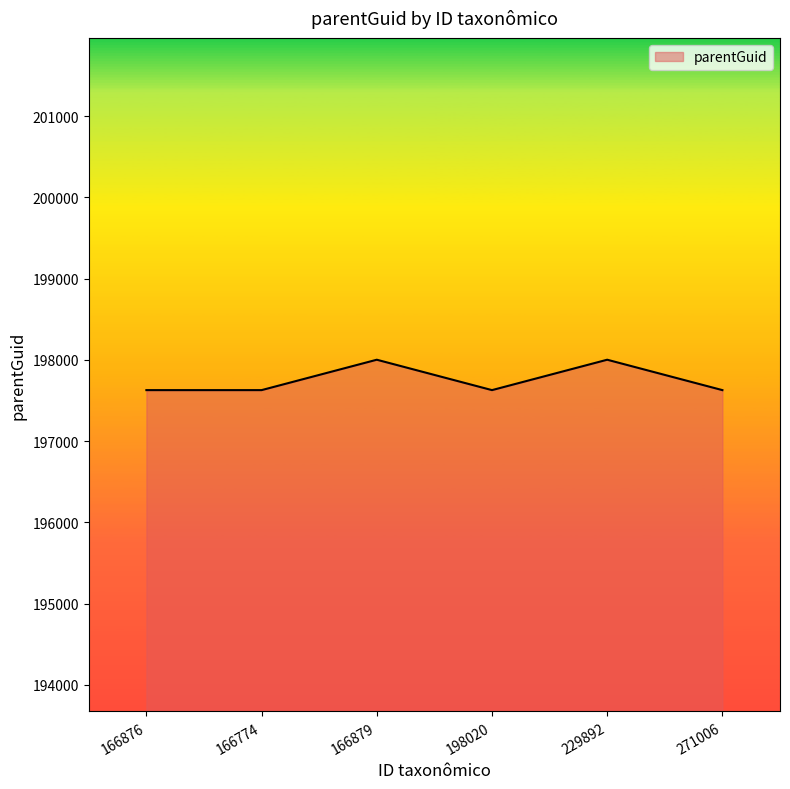

How many values exceed 197628?

2